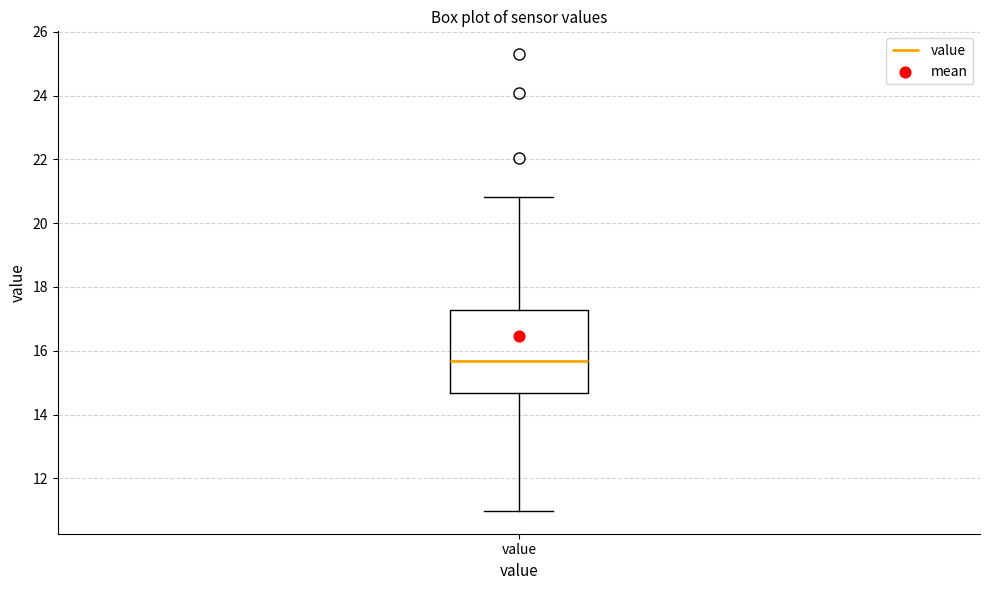

Read this box plot against the y-axis: the position of the median line, the range covered by the box, and the ends of both whiskers. The values are not printed on the chart, so give them approximately, as read against the axis.

median 15.6, box 14.6 to 17.2, whiskers 11.0 to 20.8